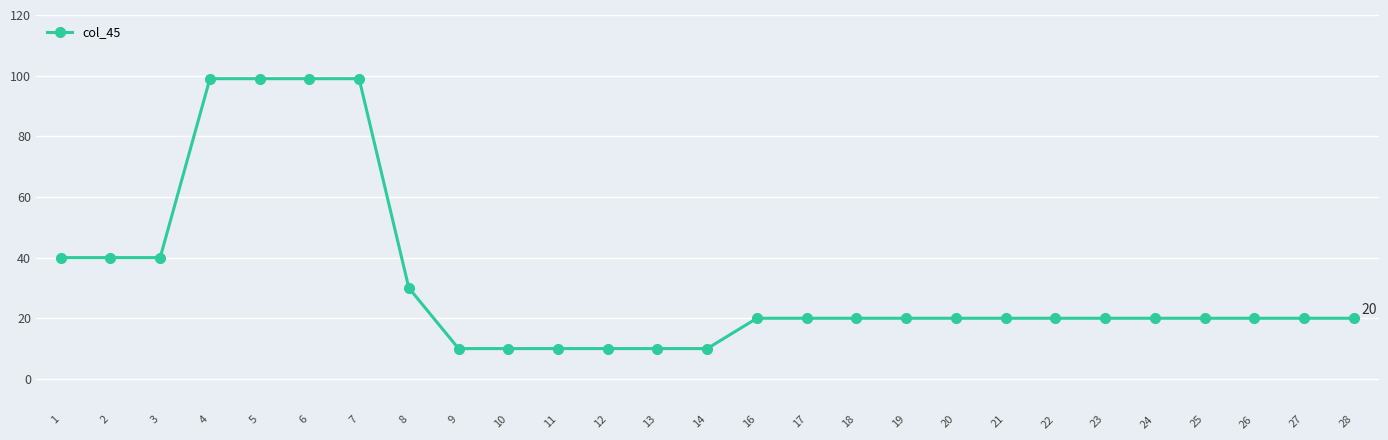

How many values are between 20 and 40?

17